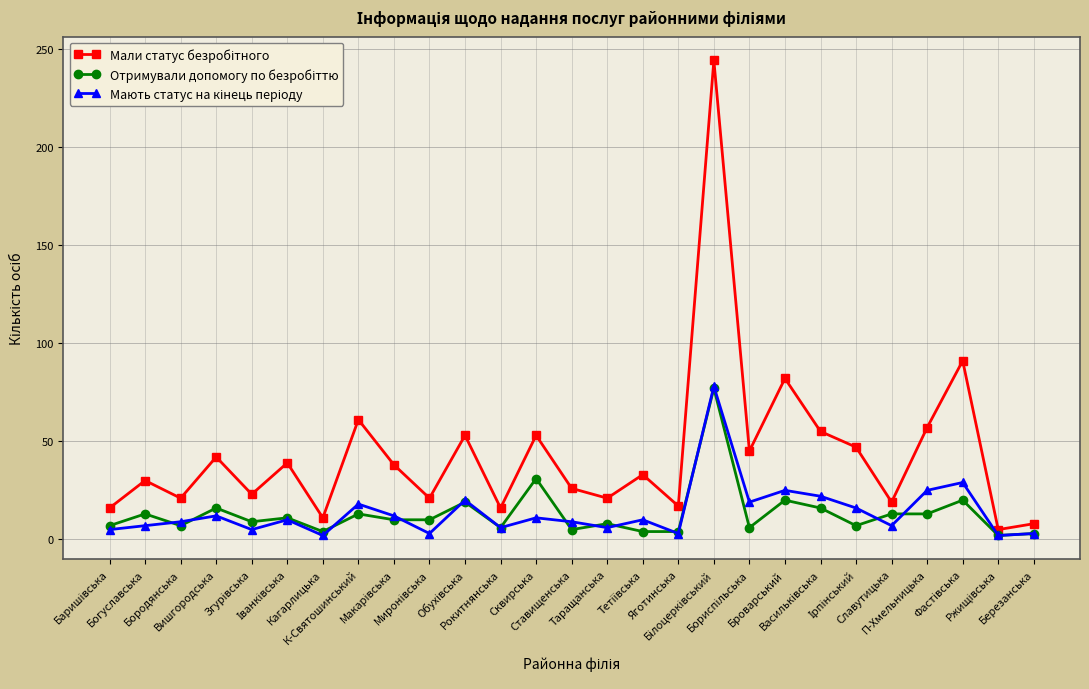

The Отримували допомогу по безробіттю series shows 1 at Ржищівська. True or false?

False